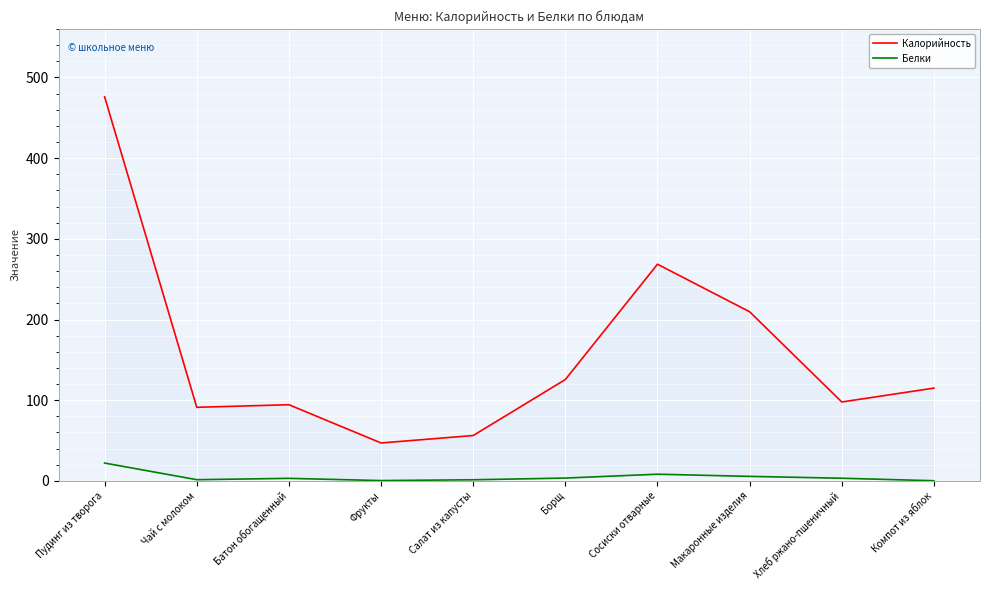

At which category does Калорийность reach its first local valley?

Чай с молоком